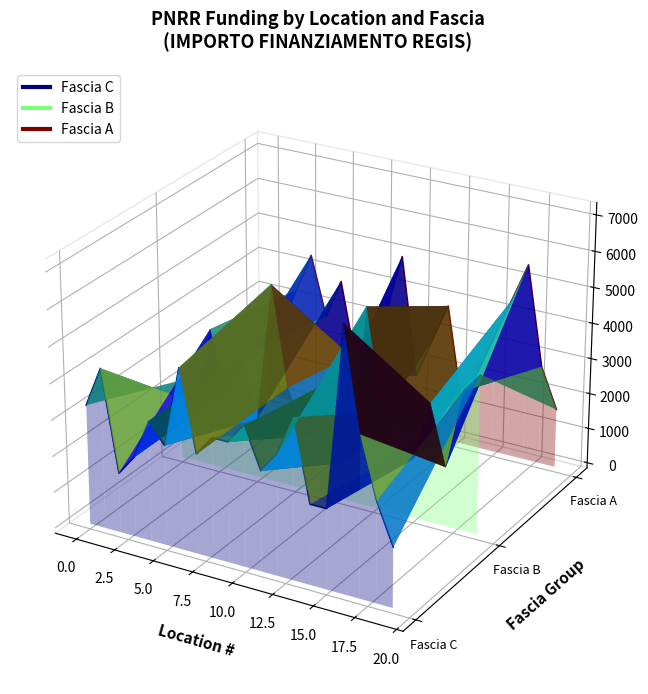

Which series has the largest total across all categories?

Fascia A